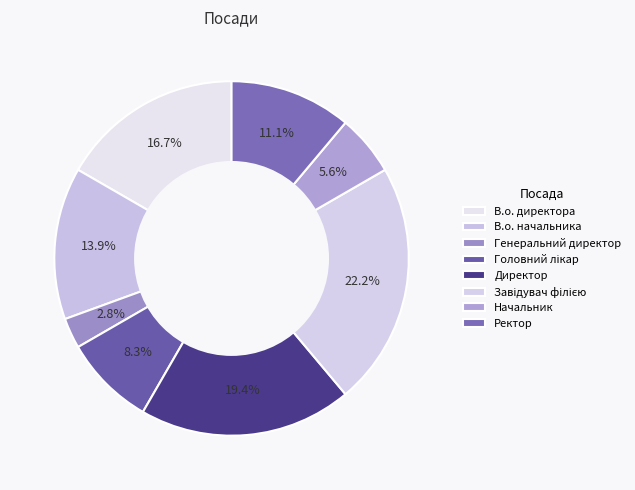

What is the change in value from В.о. начальника to Завідувач філією?

+3